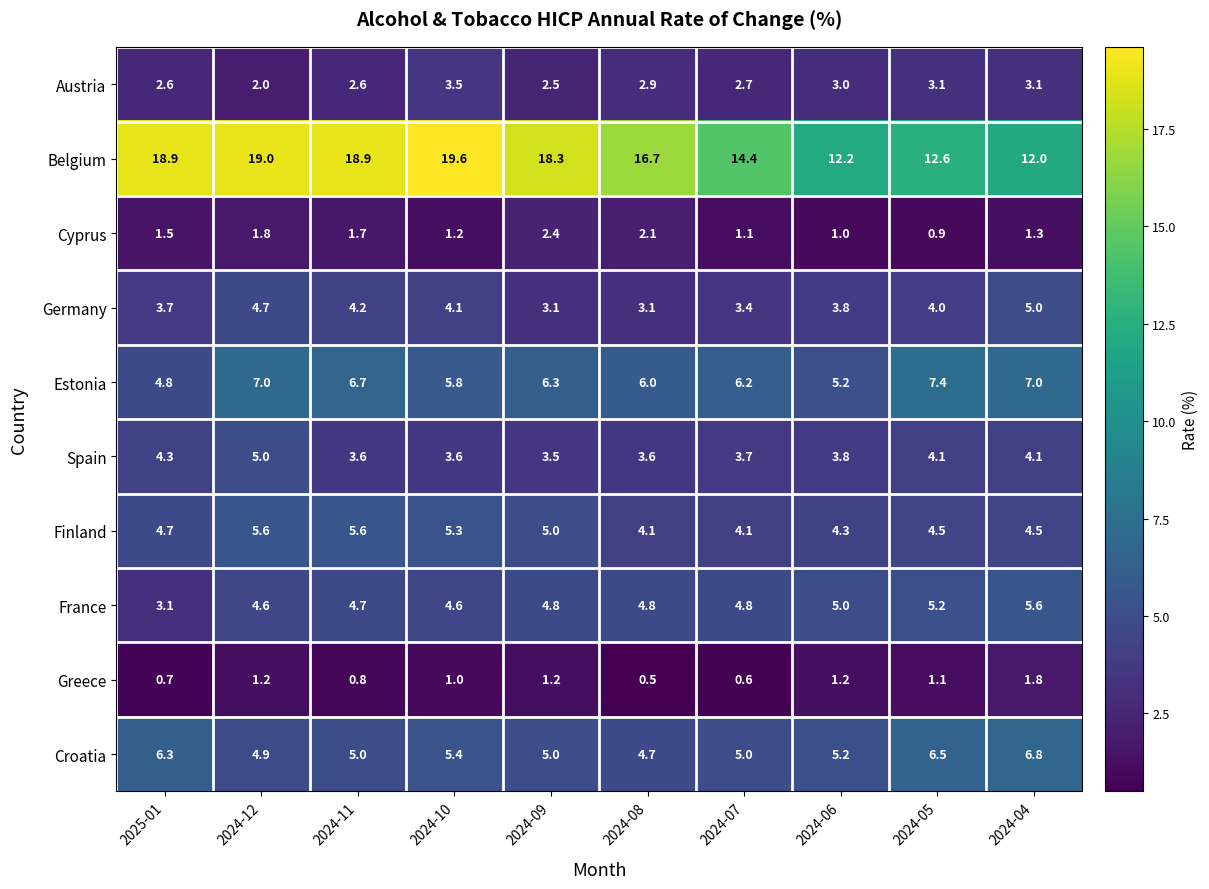

The value of Finland at 2024-09 is 5.0. True or false?

True